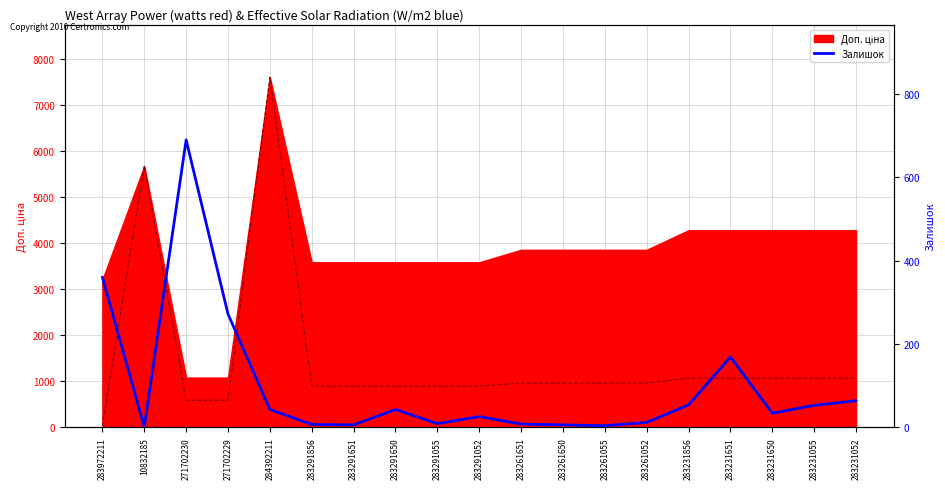

In Залишок, how many points are higher than both neighbors (excluding endpoints)?

4